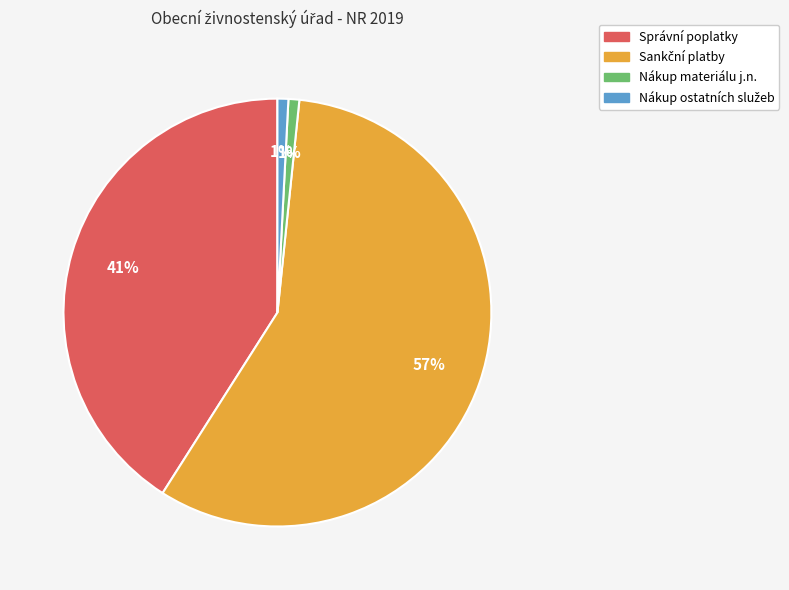

Is Nákup materiálu j.n. the majority of the pie?

No